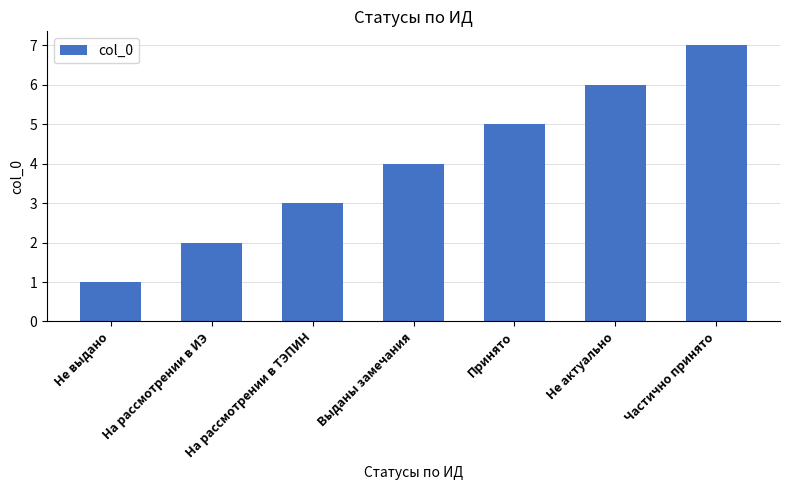

Where is the data nearest to the value 4?

Выданы замечания